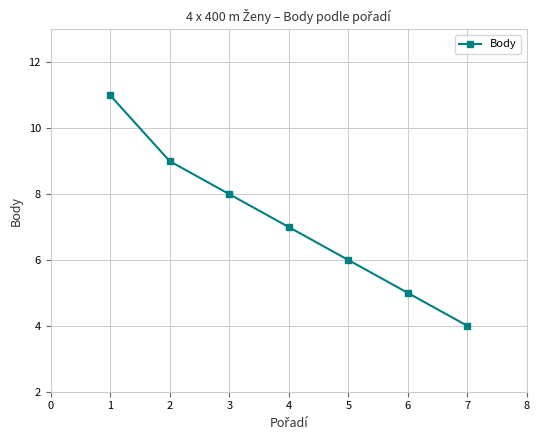

What is the minimum value shown in the chart?

4